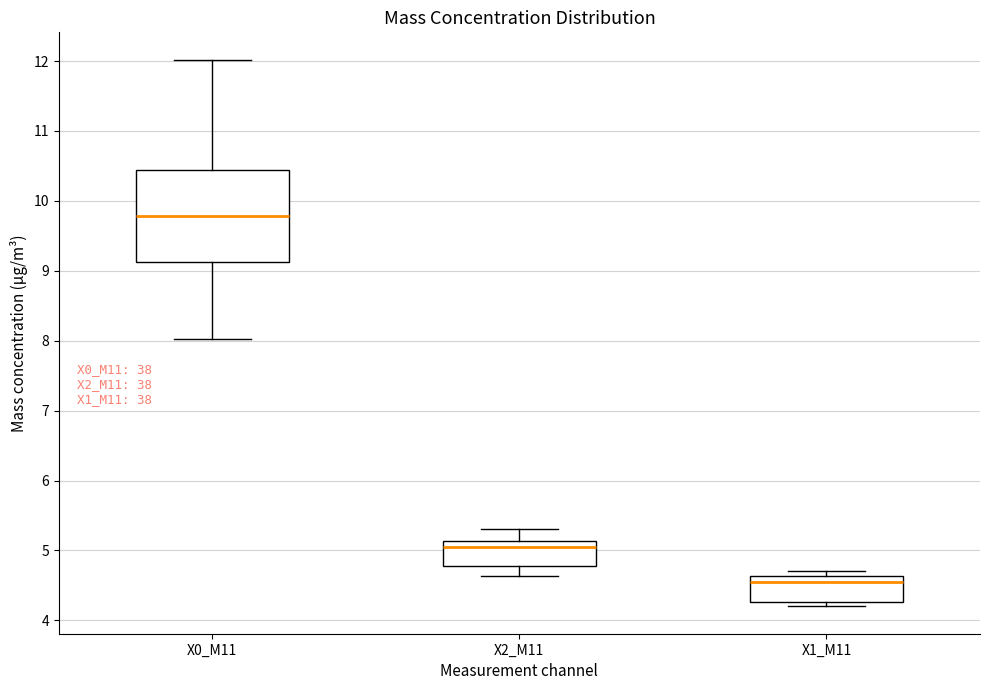

Which box is the tallest, from its lower edge to its upper edge?

X0_M11